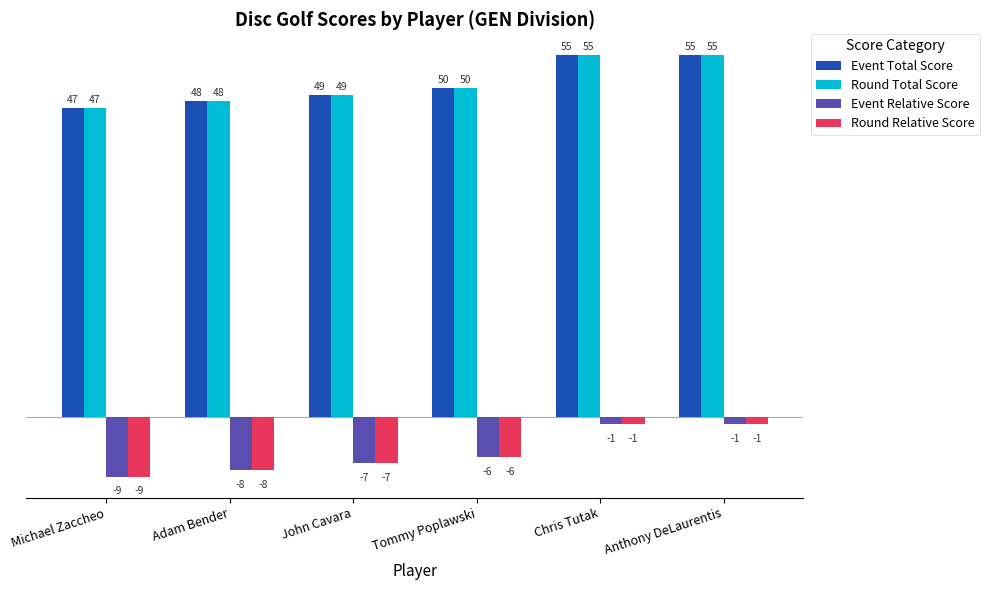

What is the highest value of the Round Relative Score series?

-1